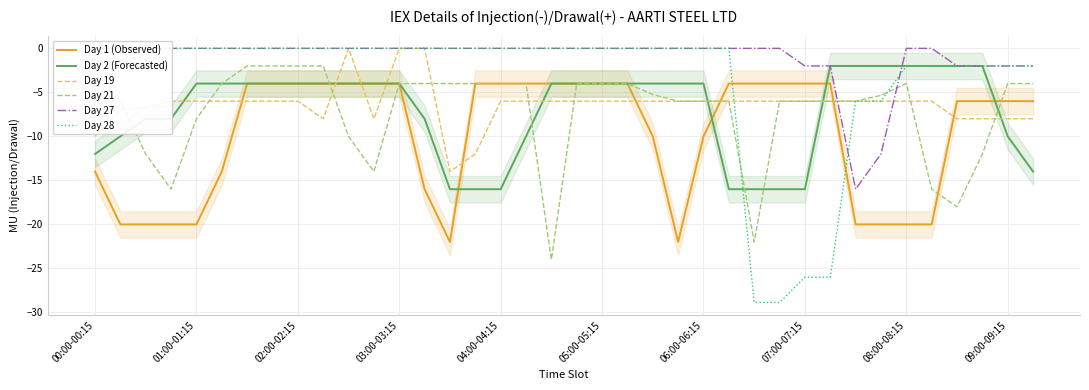

Count the number of categories in the chart.

38